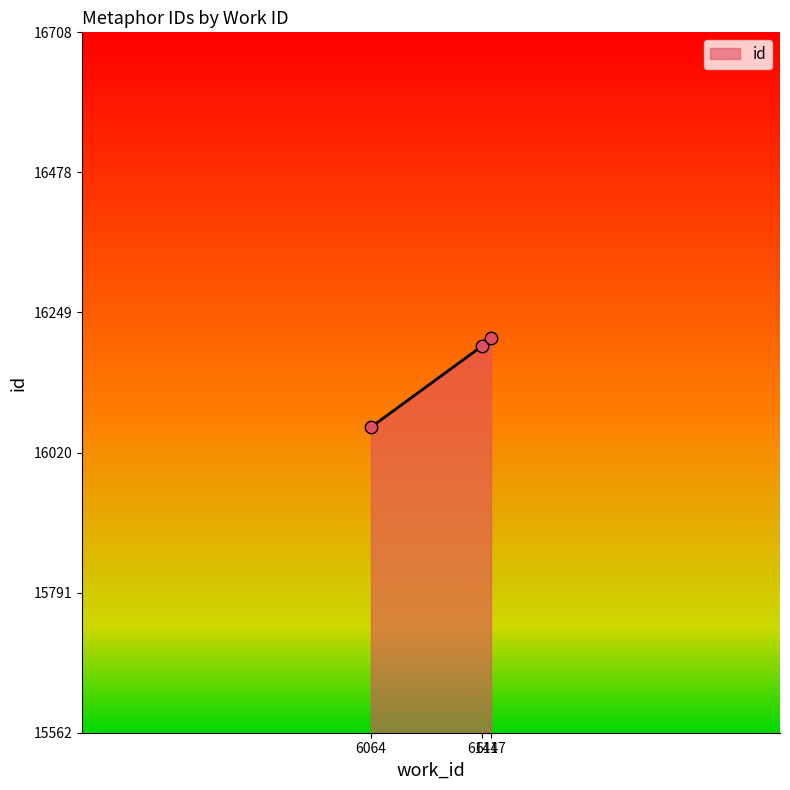

What is the change in value from 6064 to 6141?

+133